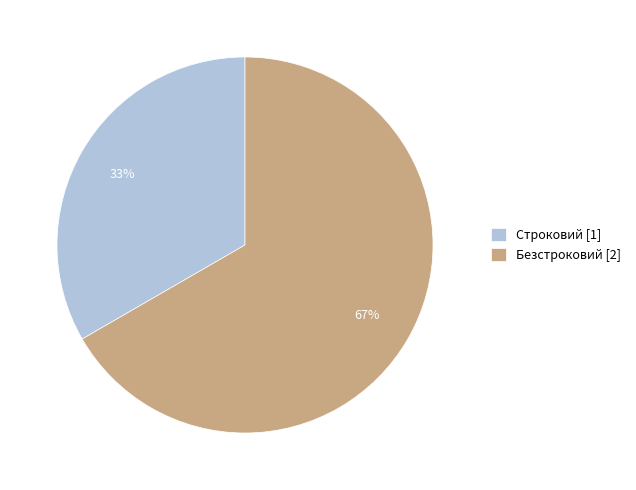

Is it true that Строковий is 21% of the pie?

False